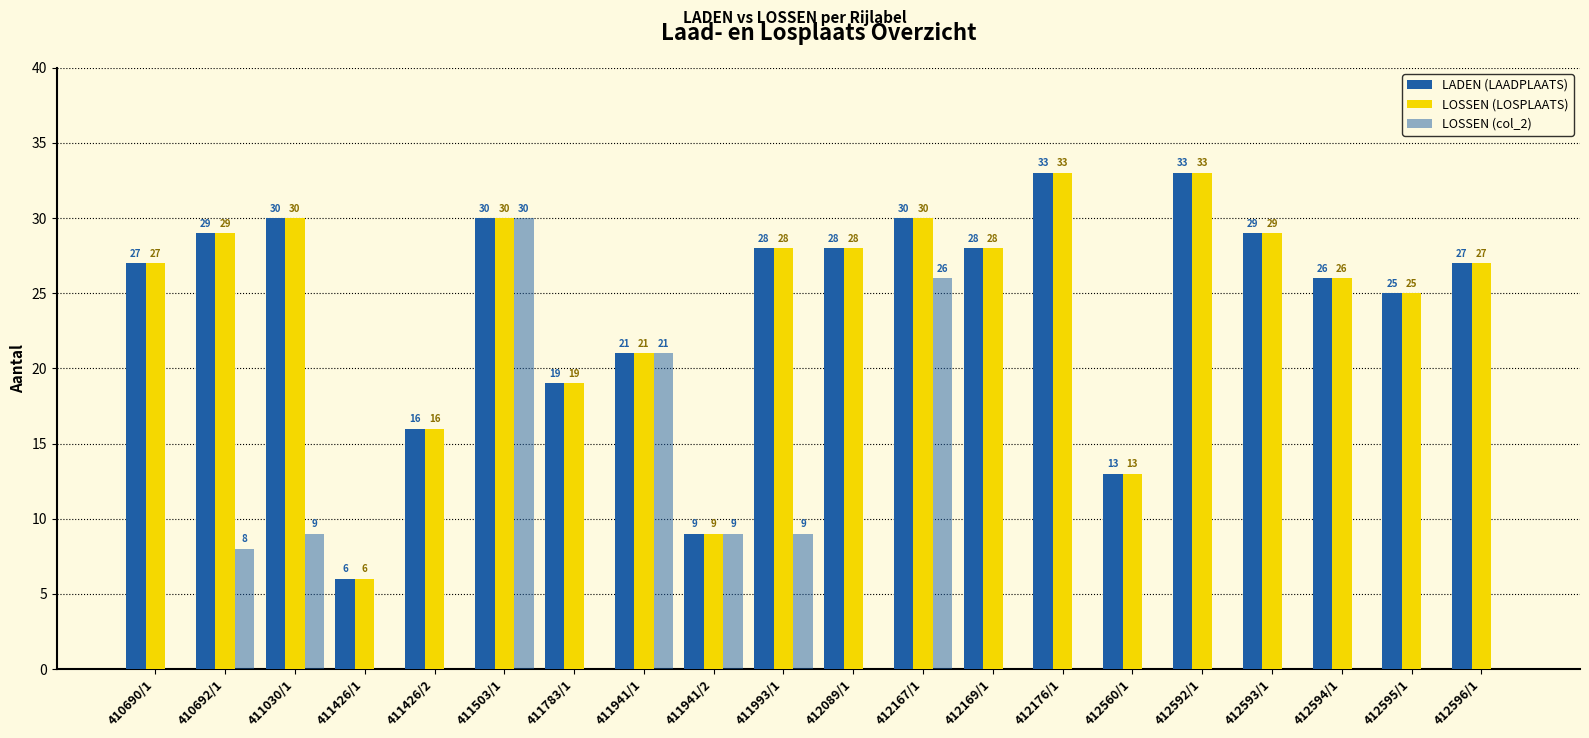

How many groups of bars are there?

20